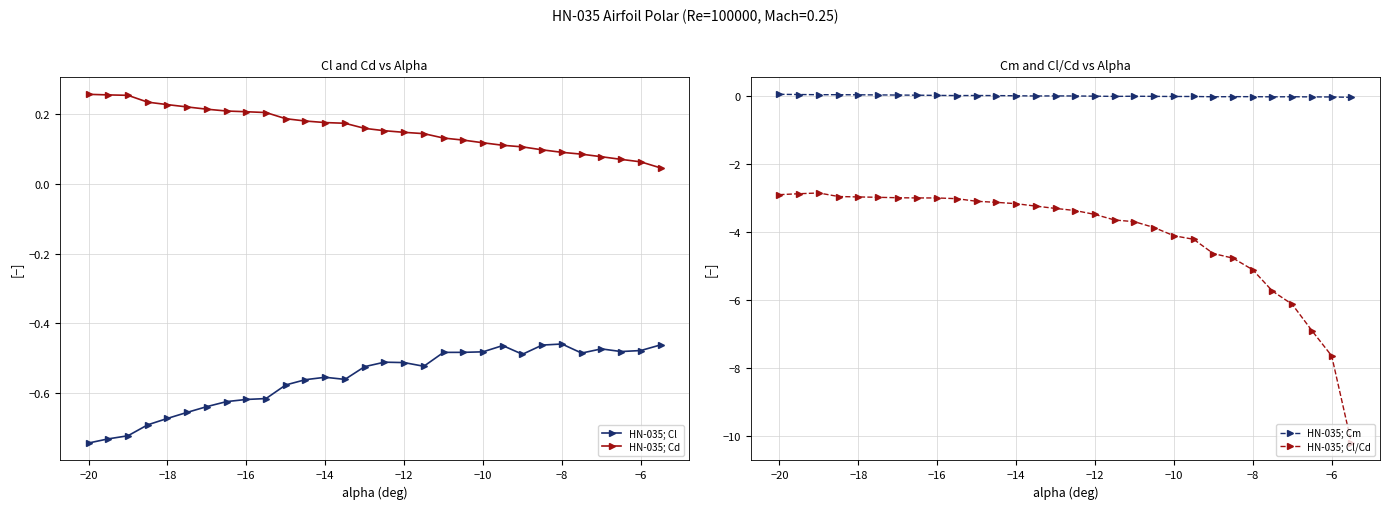

True or false: HN-035; Cm and HN-035; Cl/Cd cross at least once.

False